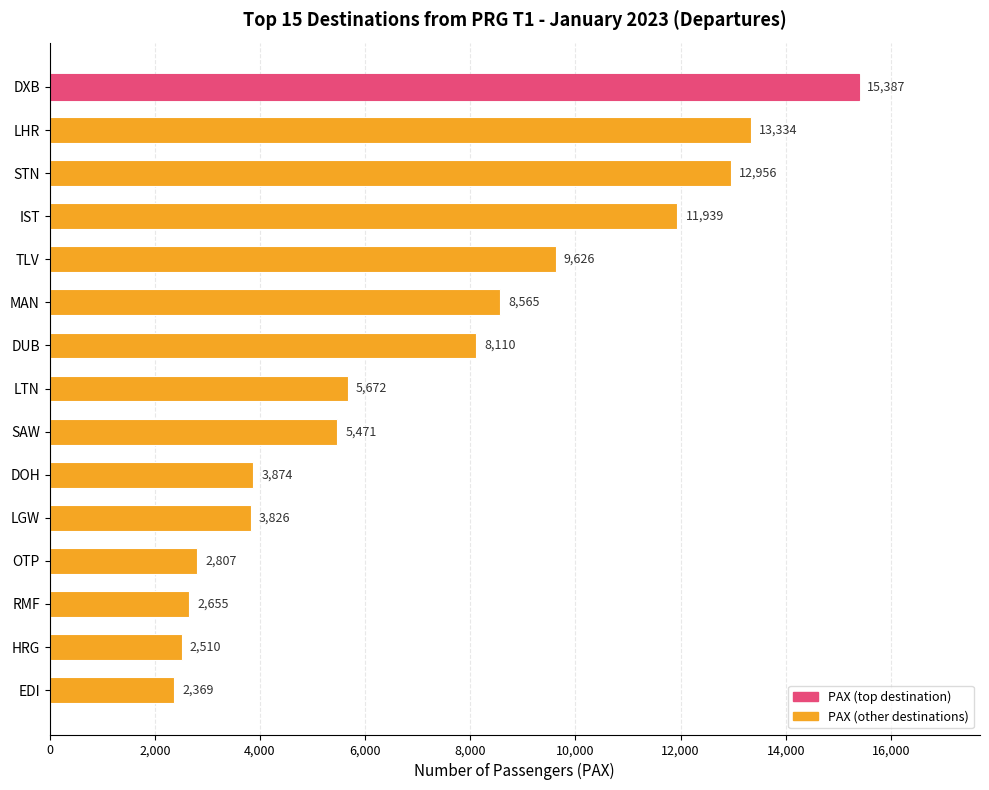

What is the change in value from DXB to MAN?

-6822